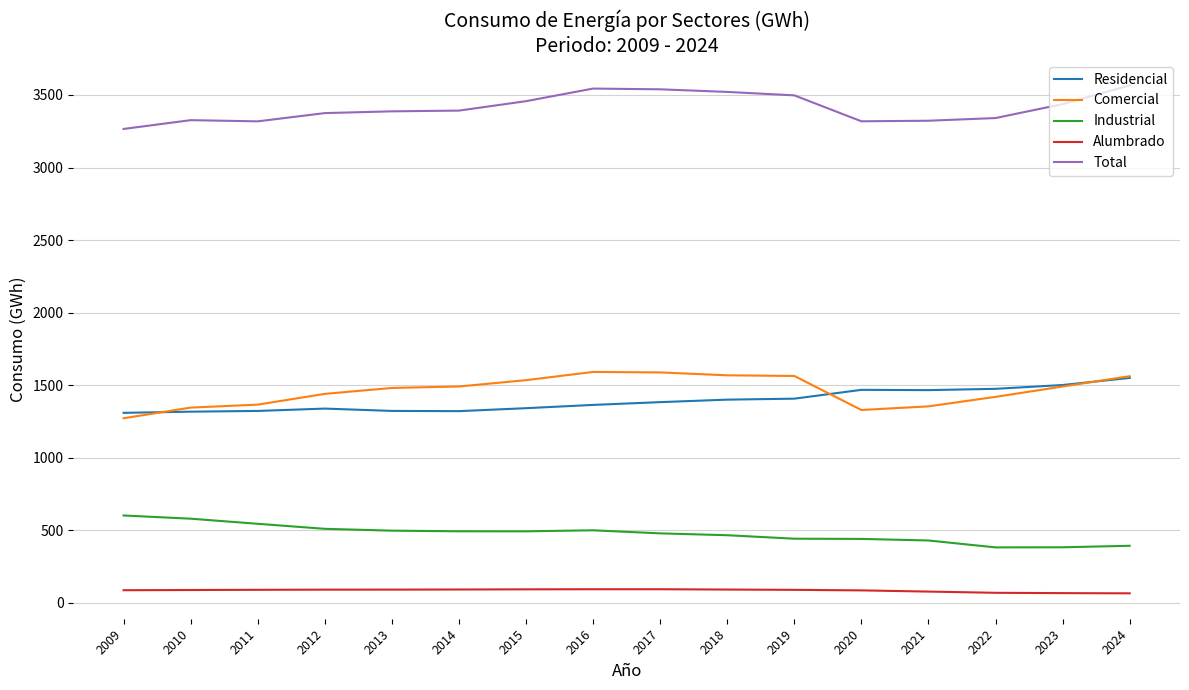

Is it true that Industrial equals 889.1 at 2016?

False